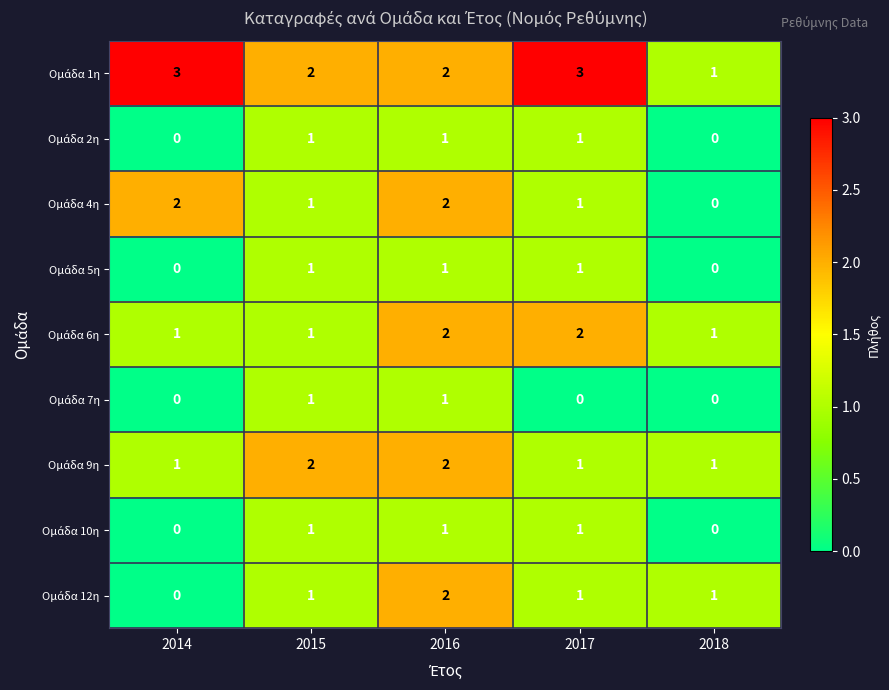

Count the number of data series in this chart.

9